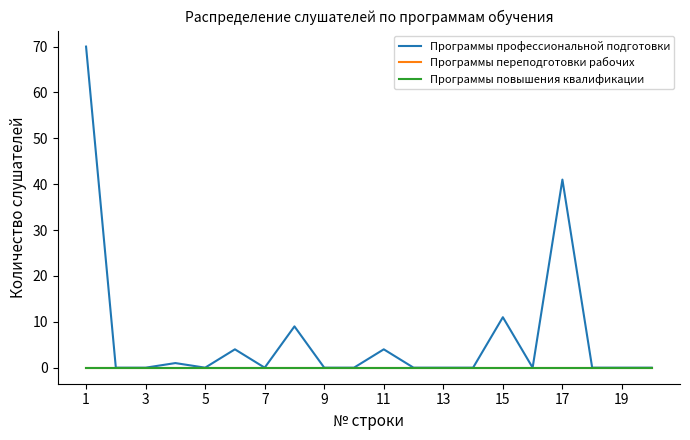

Is this an area chart (filled region under the line)?

No